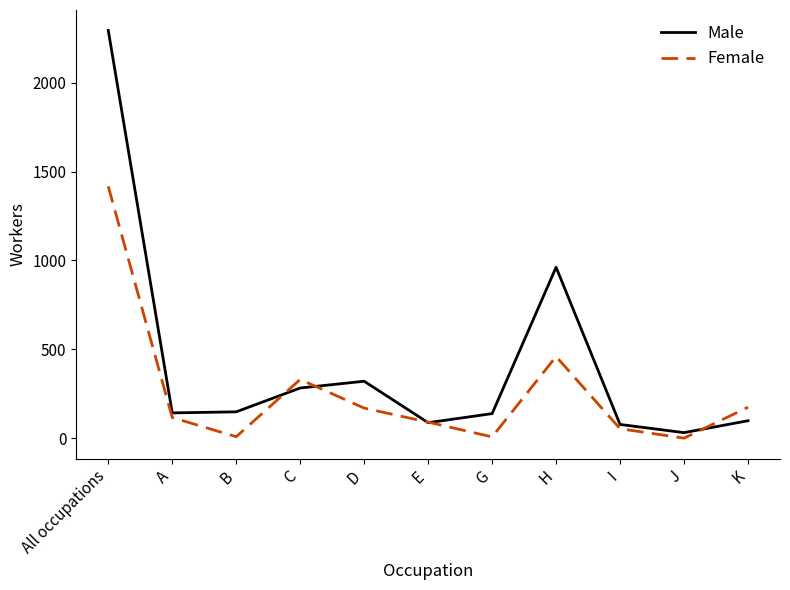

What are all the series names shown in the legend?

Male, Female